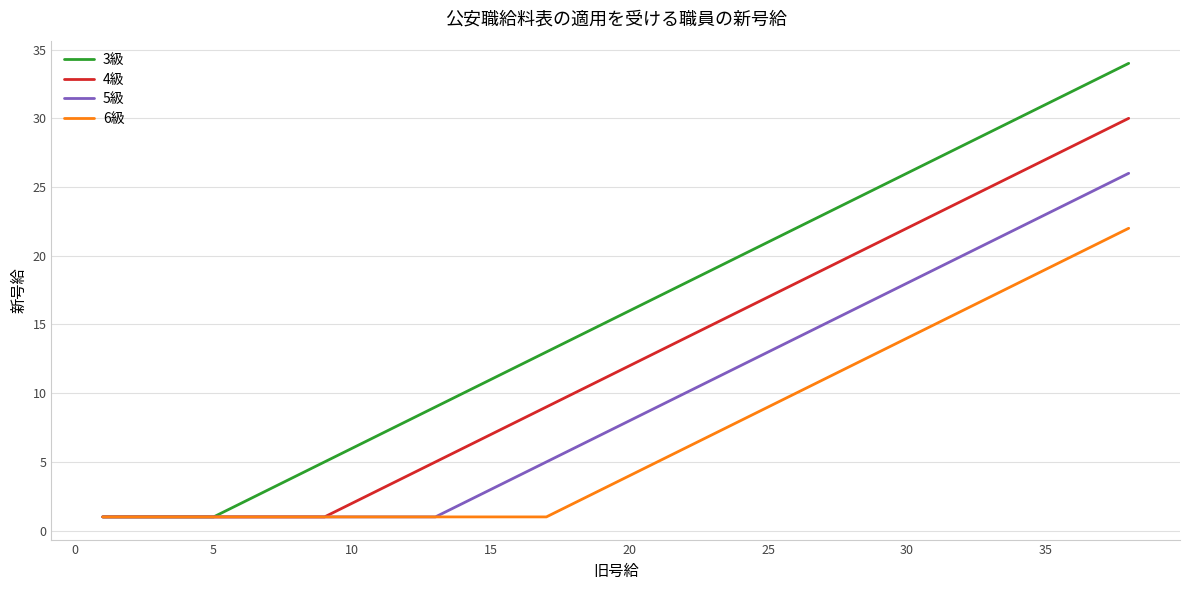

What is the greatest value displayed?

34